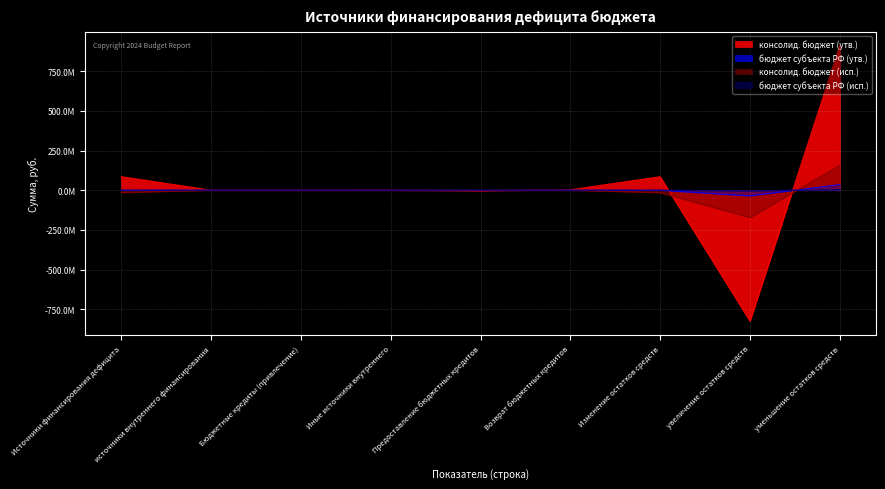

Reading left to right, transcribe all the data shown in this chart.

консолид. бюджет (утв.): 85510772.8	224625.0	224625.0	224625.0	-2775375.0	3000000.0	85286147.8	-825376973.3	911576461.1
бюджет субъекта РФ (утв.): 0.0	224625.0	224625.0	-224625.0	-224625.0	0.0	0.0	-35527252.0	35527252.0
консолид. бюджет (исп.): -14972694.9	0.0	0.0	0.0	0.0	0.0	-14972694.9	-171735829.5	156763134.5
бюджет субъекта РФ (исп.): 0.0	0.0	0.0	0.0	0.0	0.0	0.0	-3700000.0	3700000.0